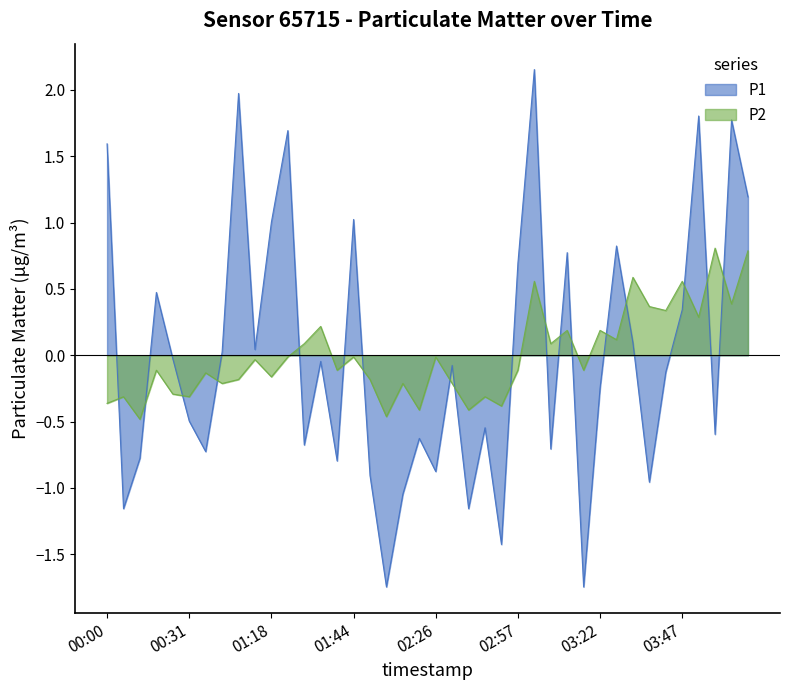

Rank the series by their average value, from lowest to highest.

P1, P2